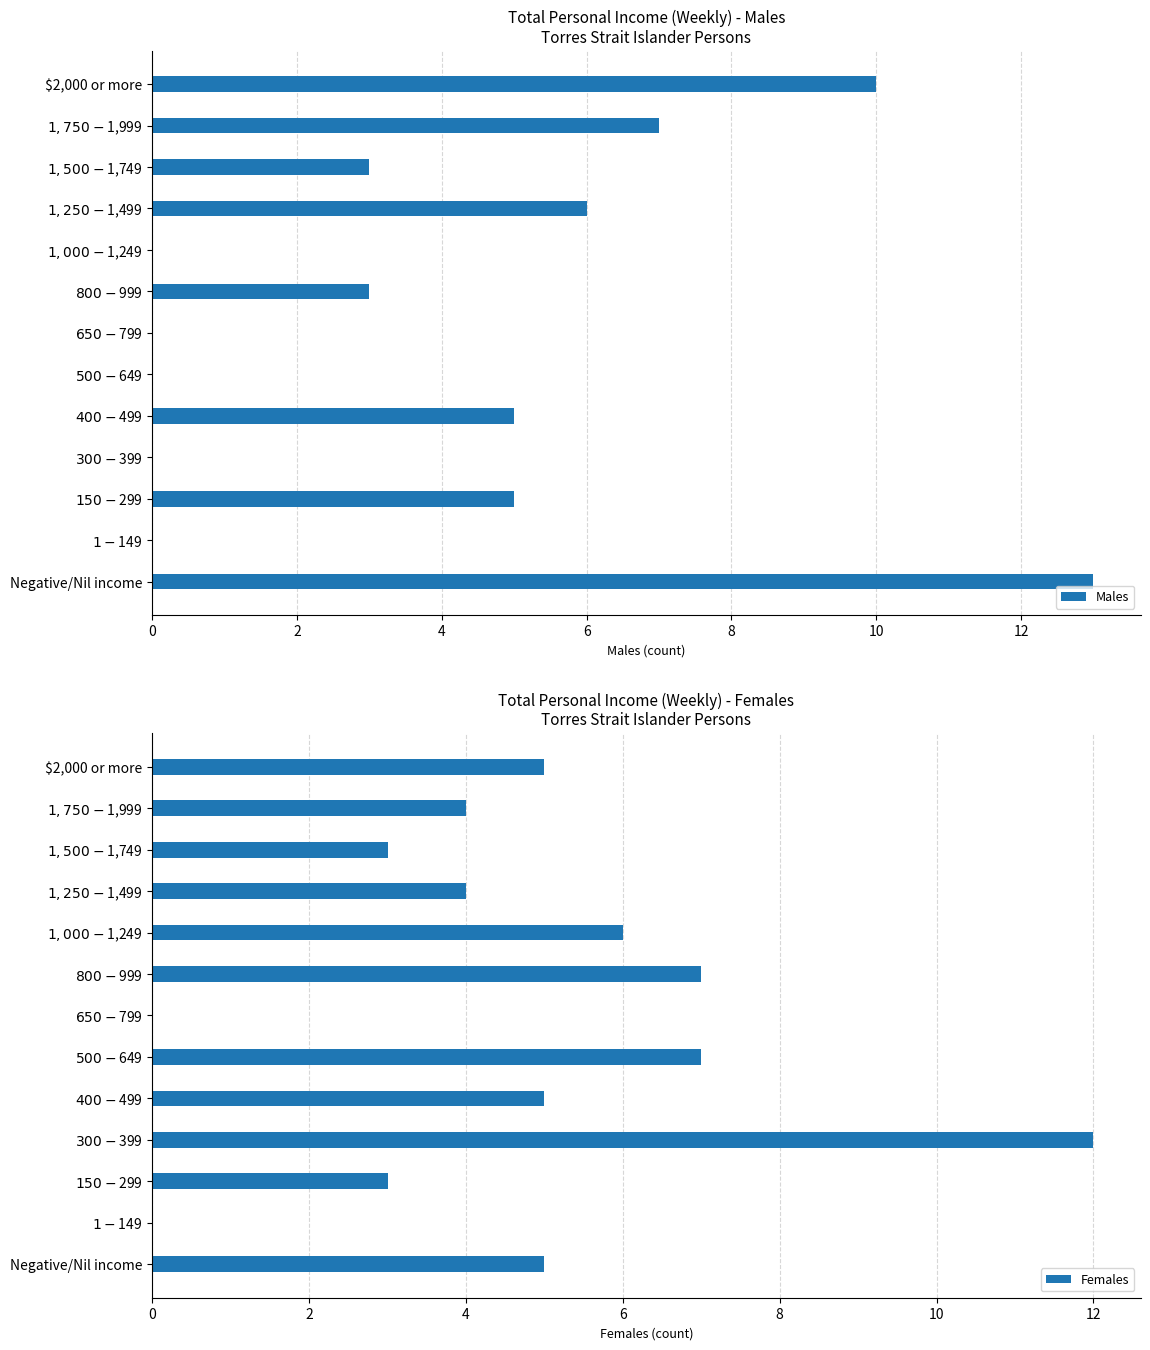

Which series has the widest spread of values?

Males